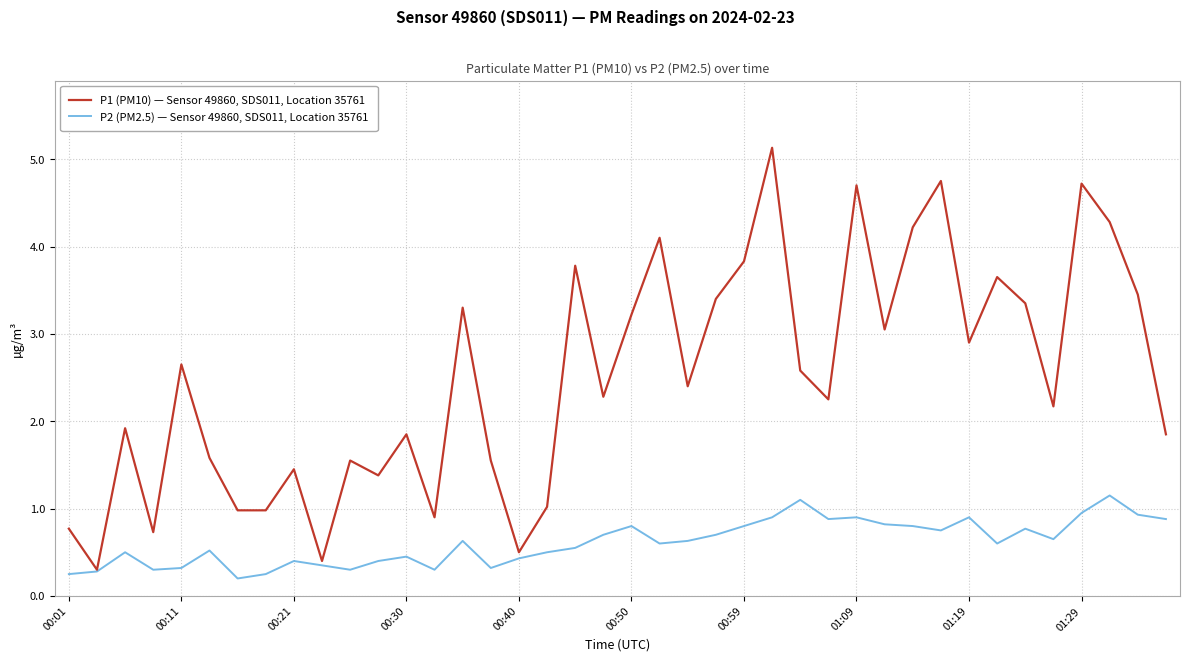

Rank the series by their maximum value, from highest to lowest.

P1 (PM10) — Sensor 49860, SDS011, Location 35761, P2 (PM2.5) — Sensor 49860, SDS011, Location 35761